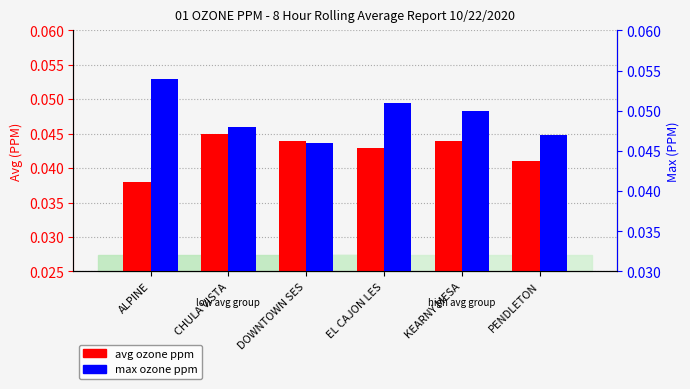

Where is max ozone ppm nearest to the value 0?

DOWNTOWN SES